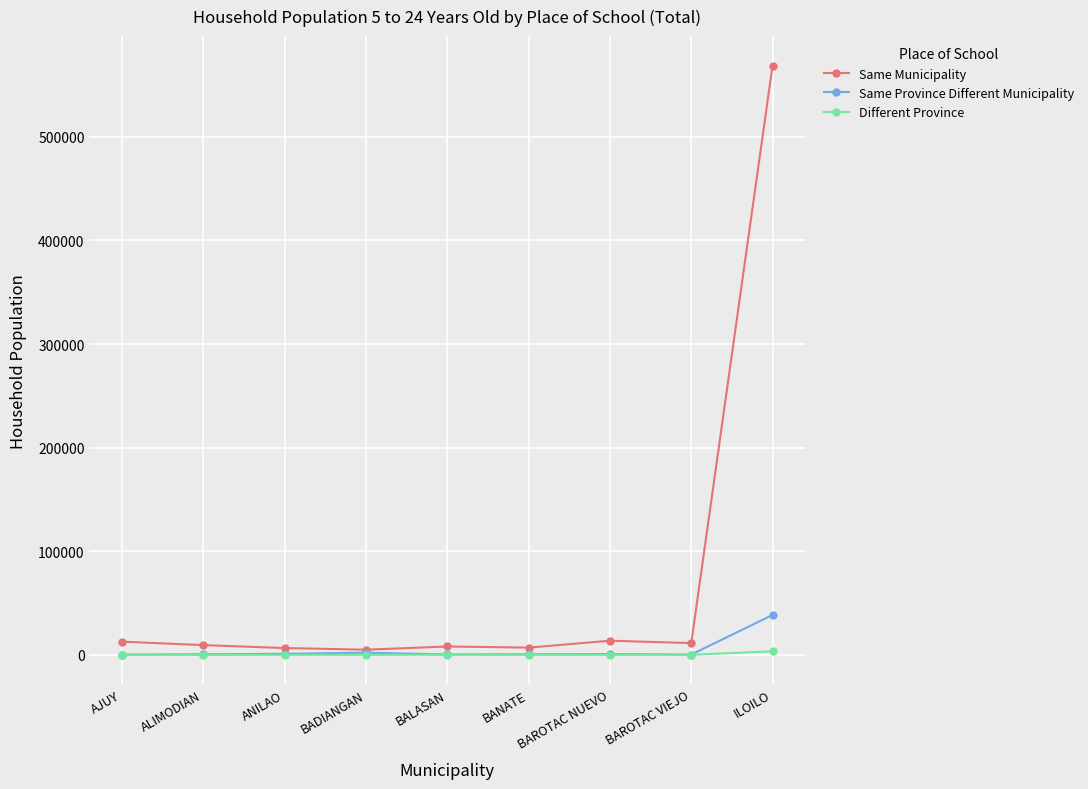

What value does the Same Municipality series have at BALASAN?

8089